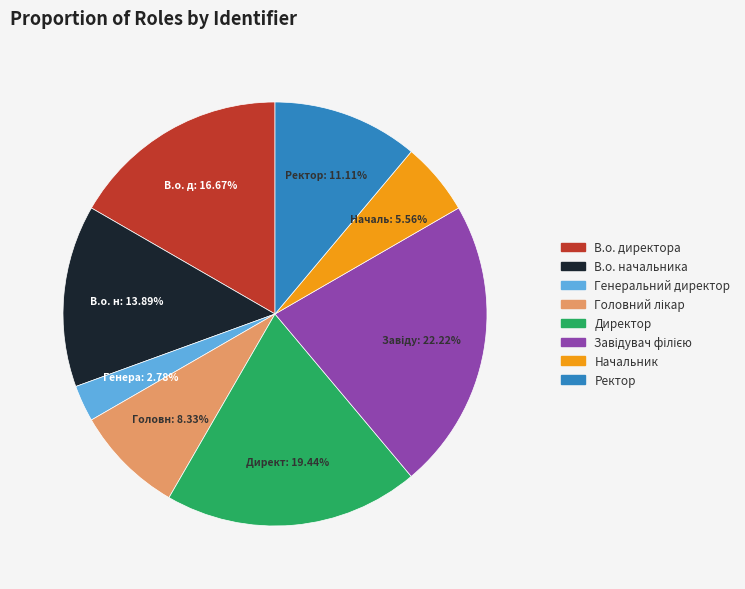

Which category has the smallest portion of the pie?

Генеральний директор